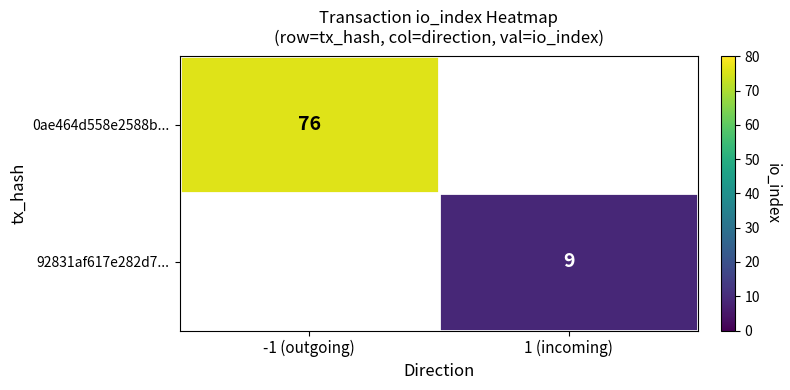

Is it true that 0ae464d558e2588b... equals 76 at -1 (outgoing)?

True